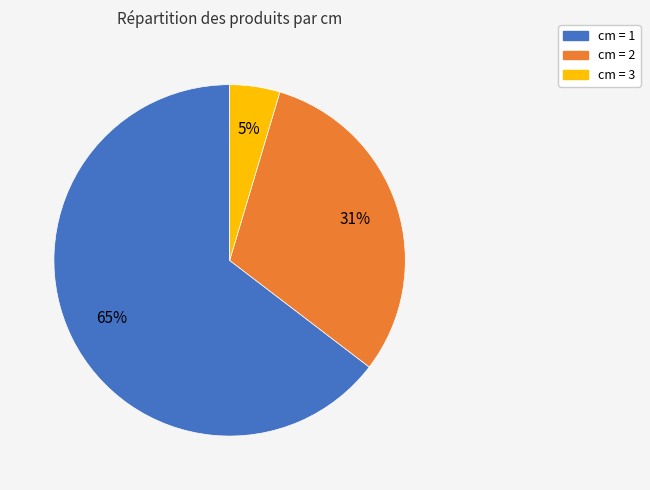

Is there a majority slice in this chart?

Yes